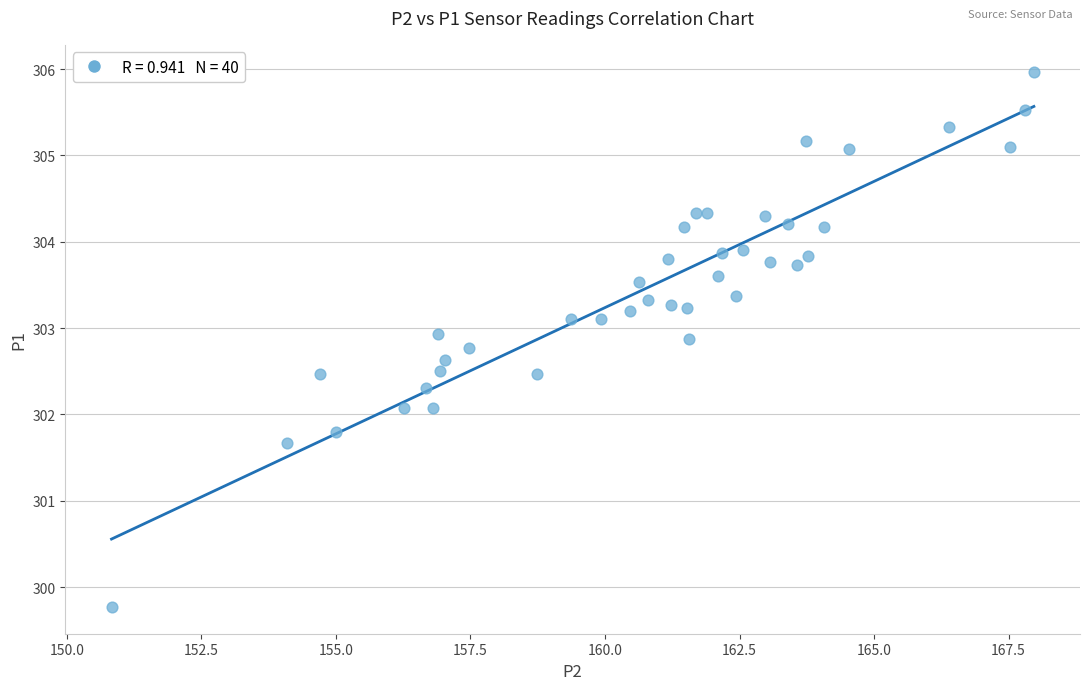

What is the range of Y values (max minus min)?

6.2